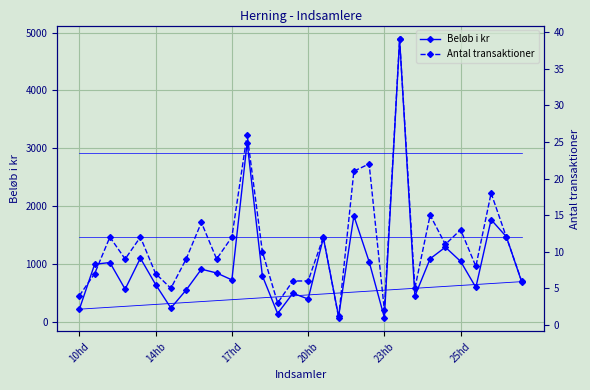

At which category is the sum across all series the highest?

21